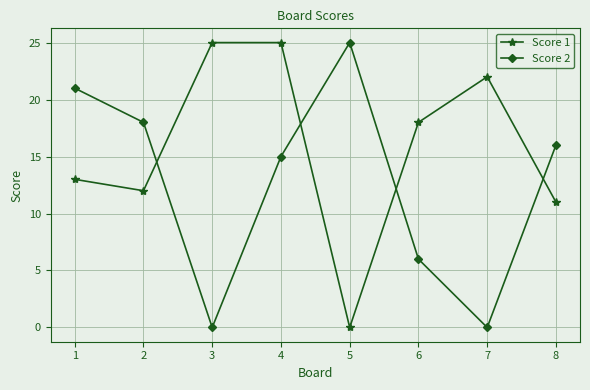

How many data points in Score 2 are less than 16?

4